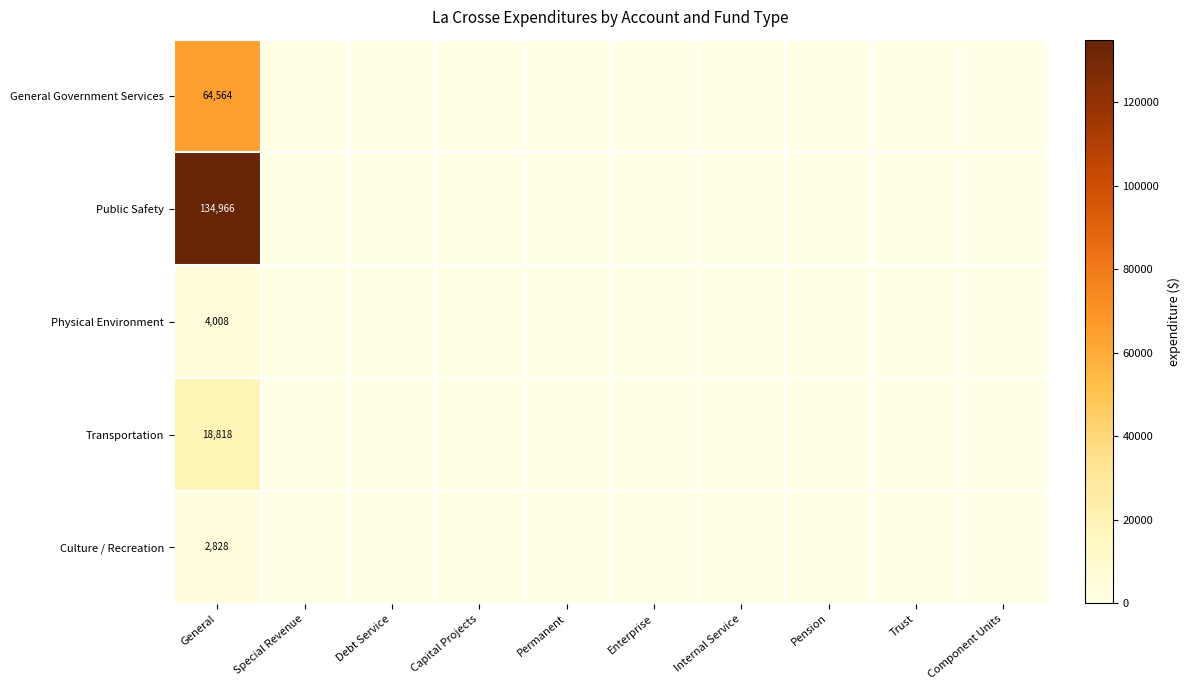

What is the difference between the highest and lowest values at General?

132138